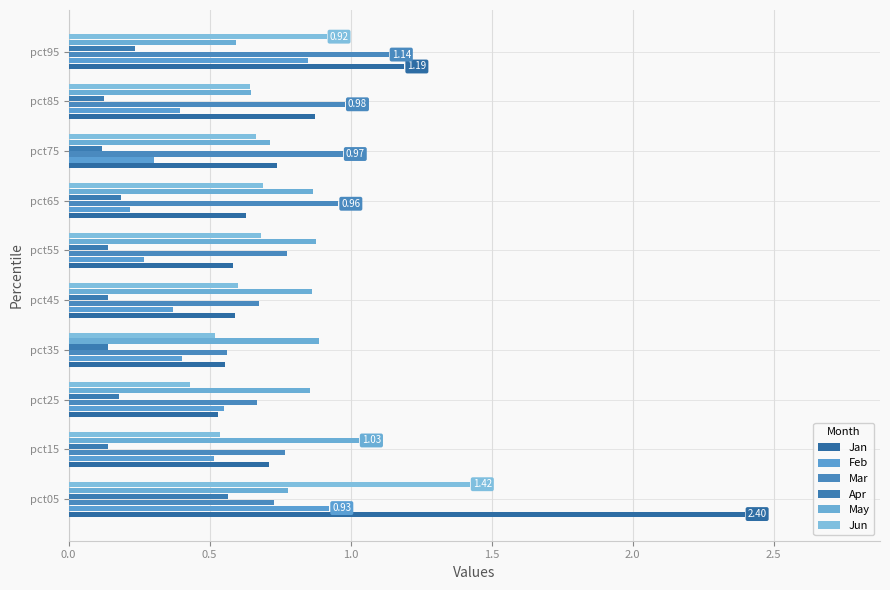

Count the number of categories in the chart.

10